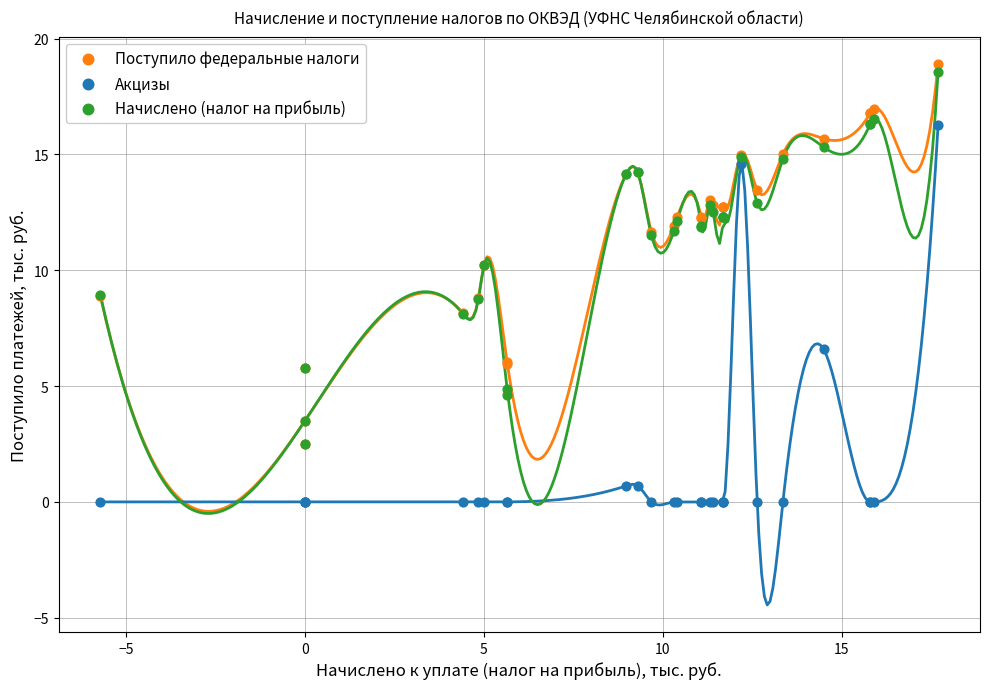

Which series reaches the minimum Y coordinate?

Акцизы